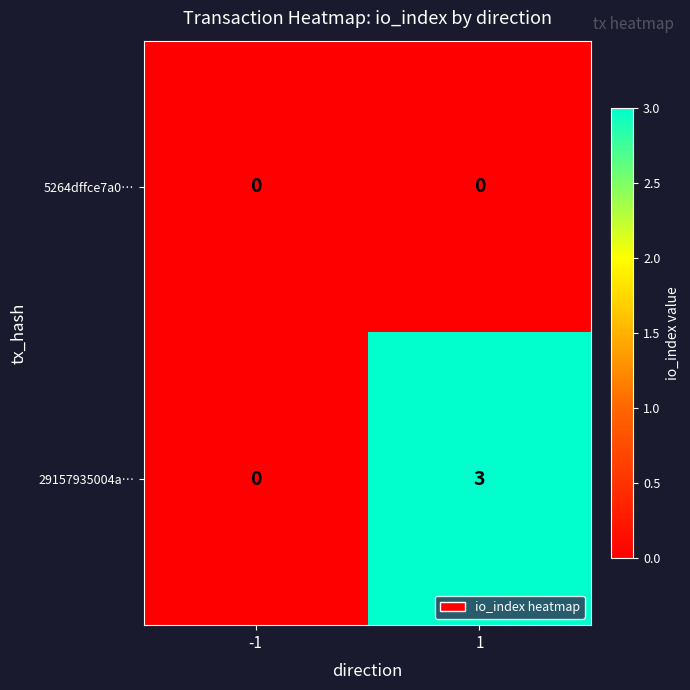

At which category is the sum across all series the highest?

1